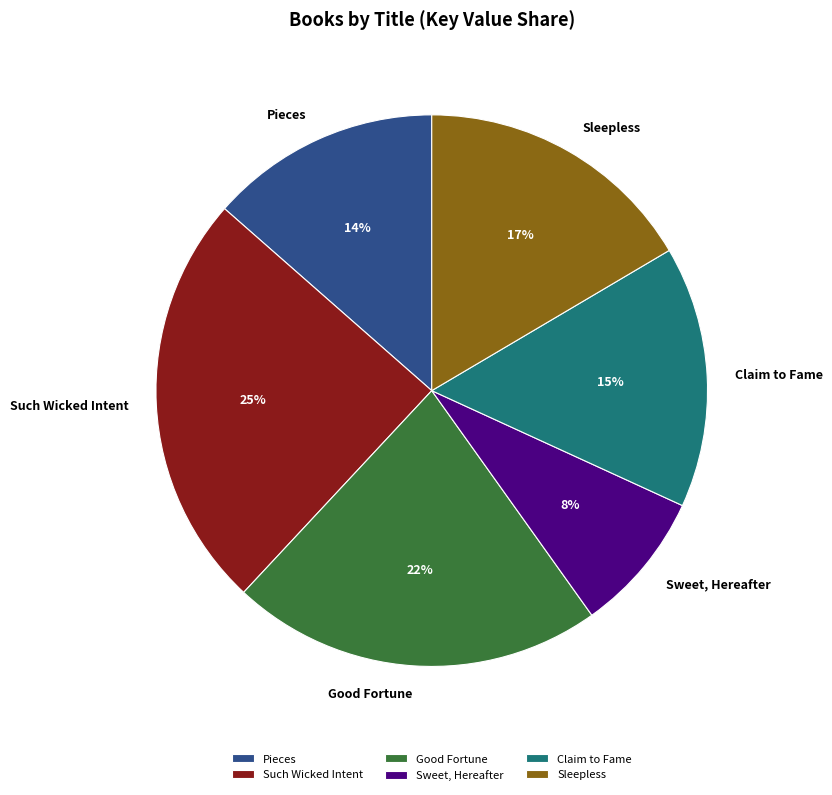

Rank the categories by value from highest to lowest.

Such Wicked Intent, Good Fortune, Sleepless, Claim to Fame, Pieces, Sweet, Hereafter